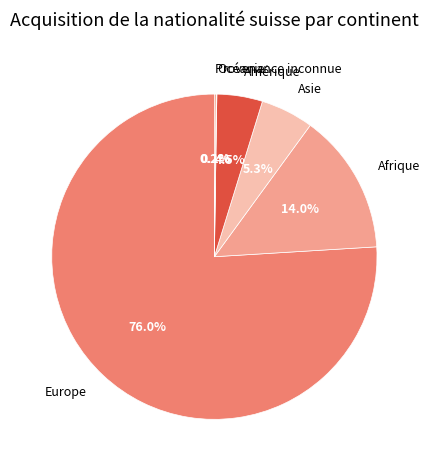

What is the majority slice?

Europe